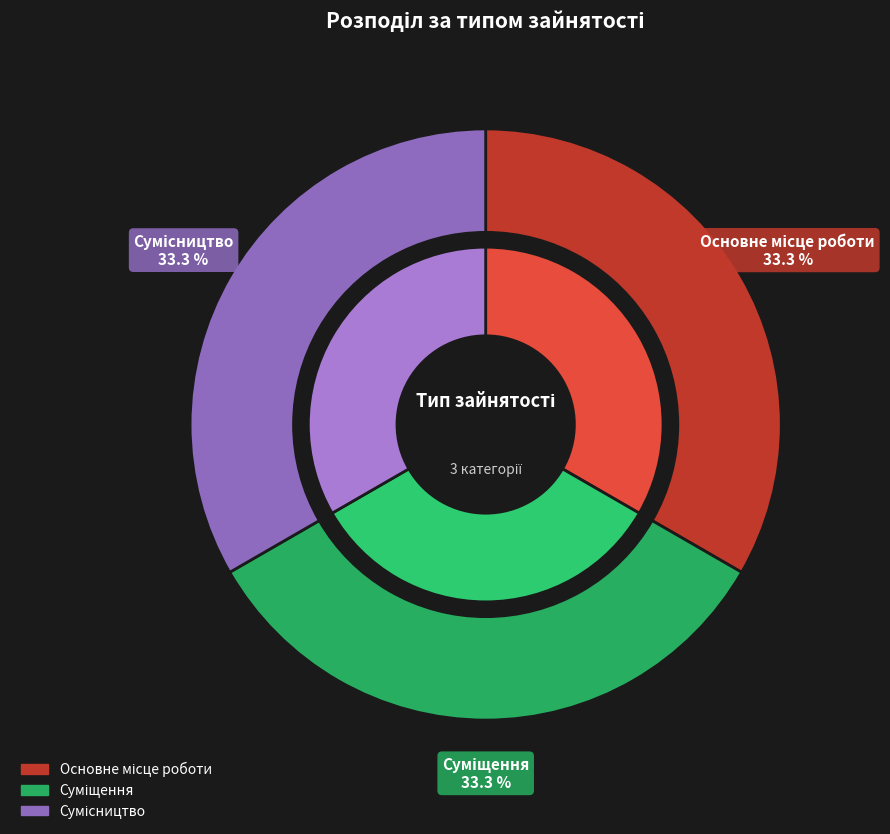

Is there any slice that represents more than half of the pie?

No